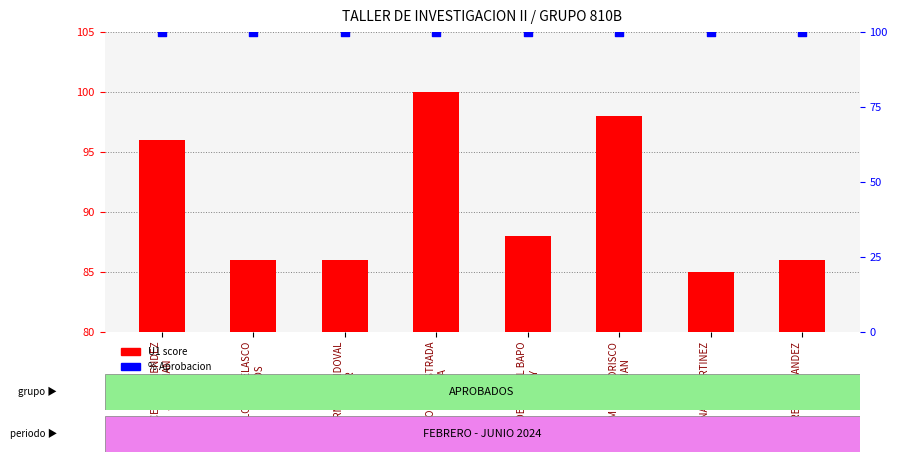

Which series contains the lowest Y value?

U1 score